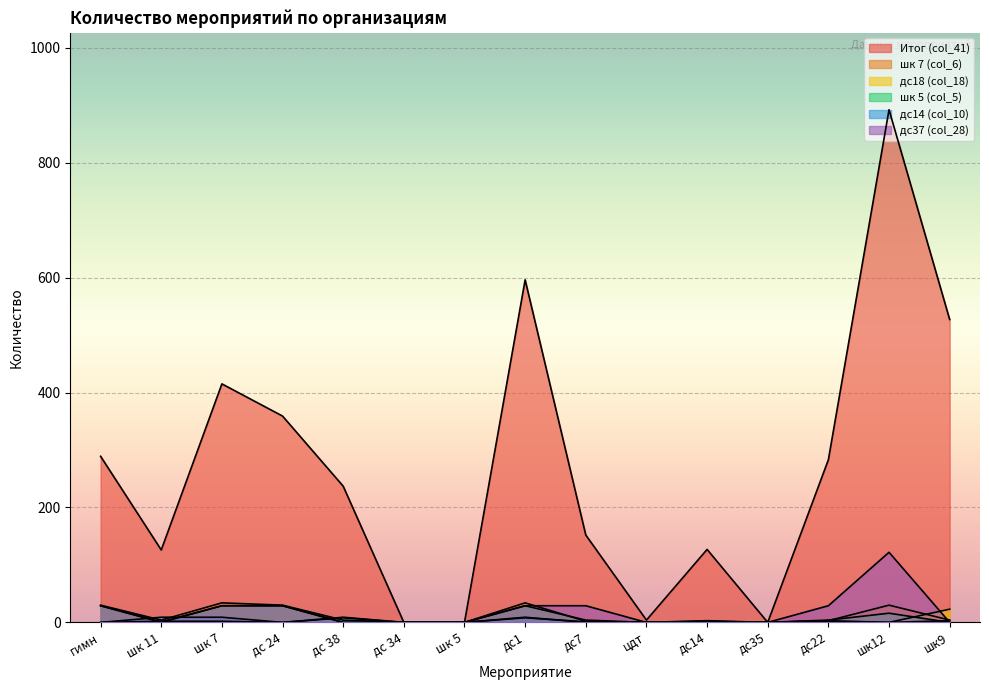

At which category does шк 7 (col_6) reach its first local peak?

шк 7